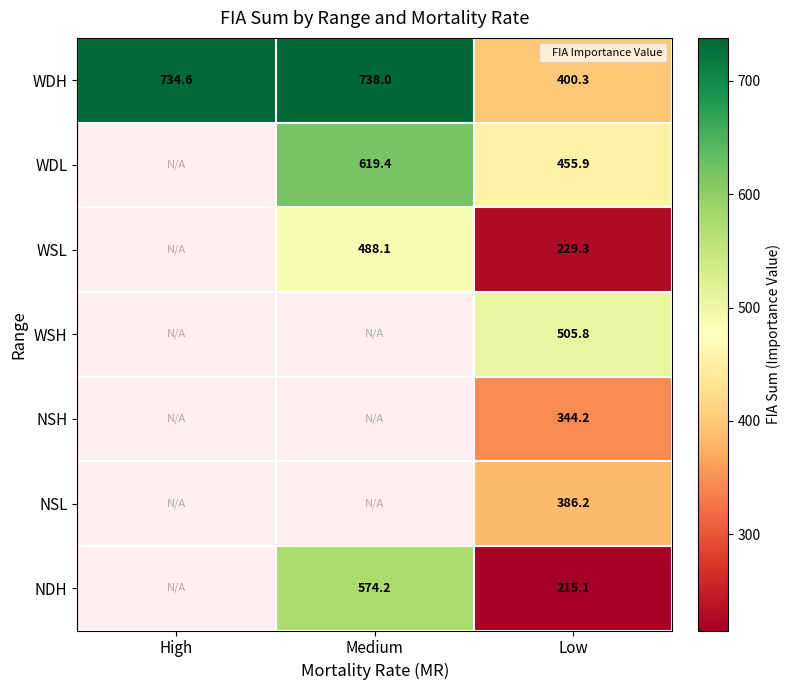

At which label does WDH reach its peak?

Medium